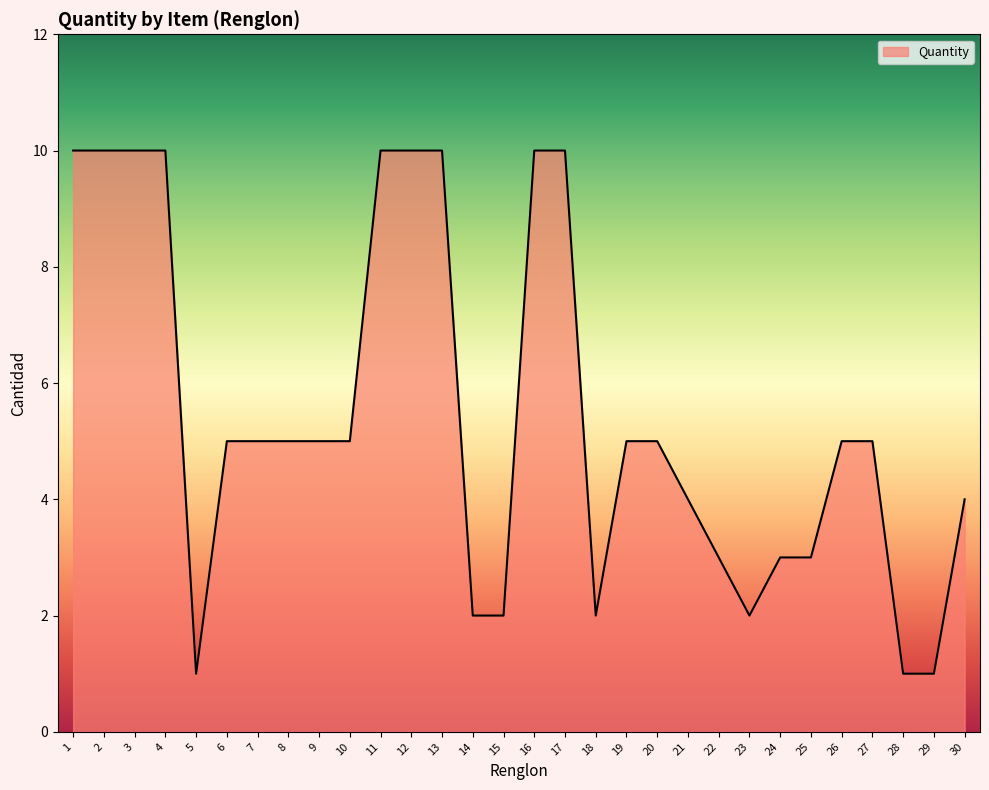

What is the greatest value displayed?

10